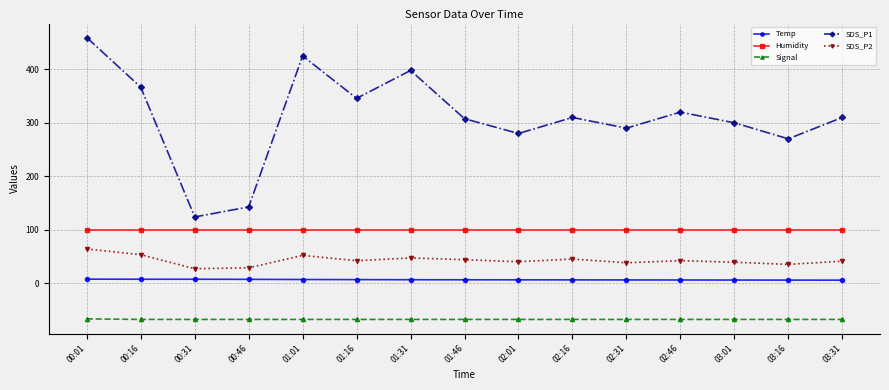

Which series has the largest range (max minus min)?

SDS_P1